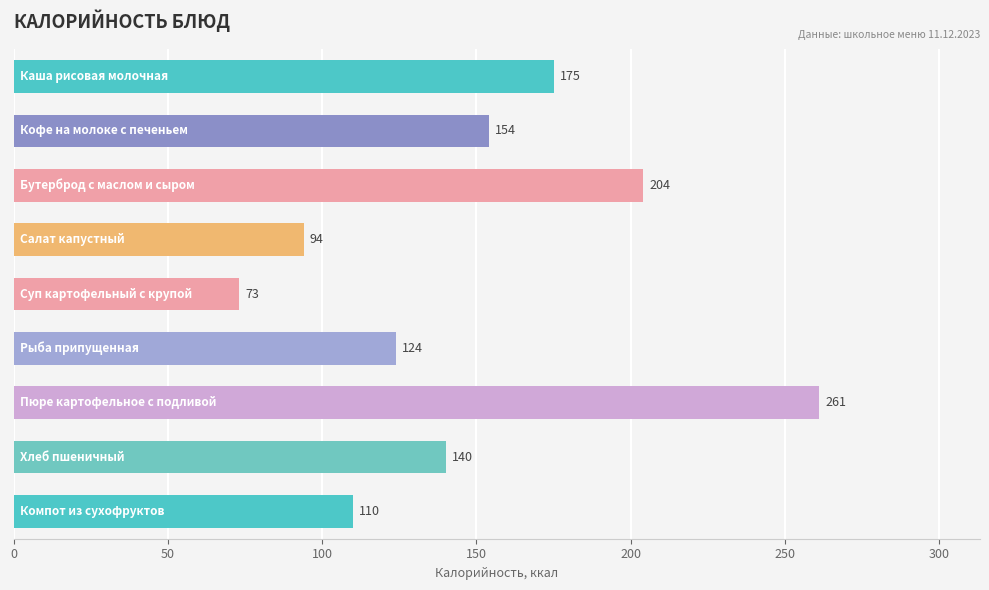

How many values are below 140?

4